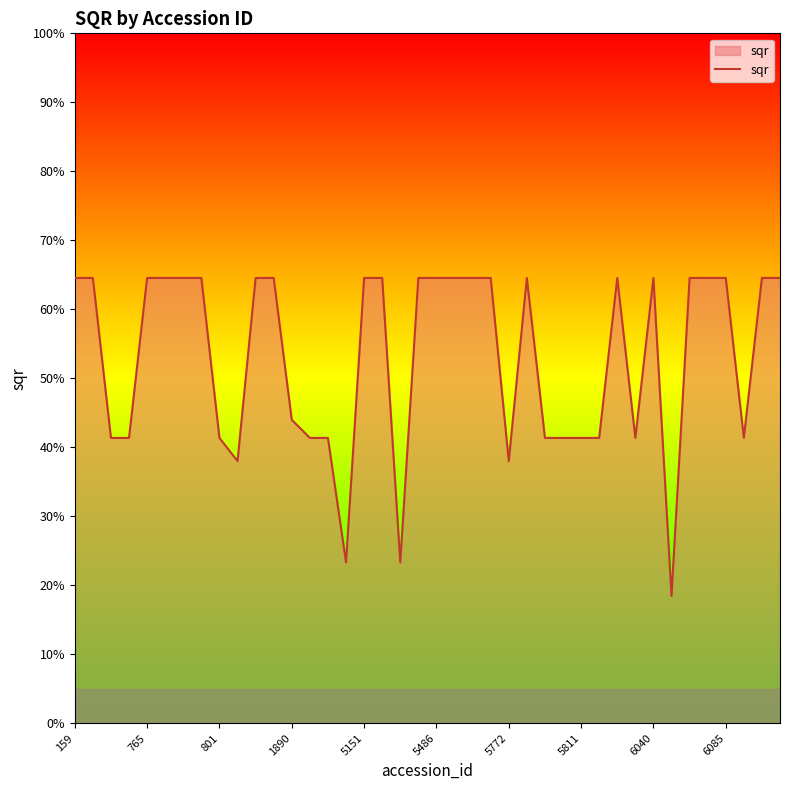

Does the chart display data point markers on the line(s)?

No